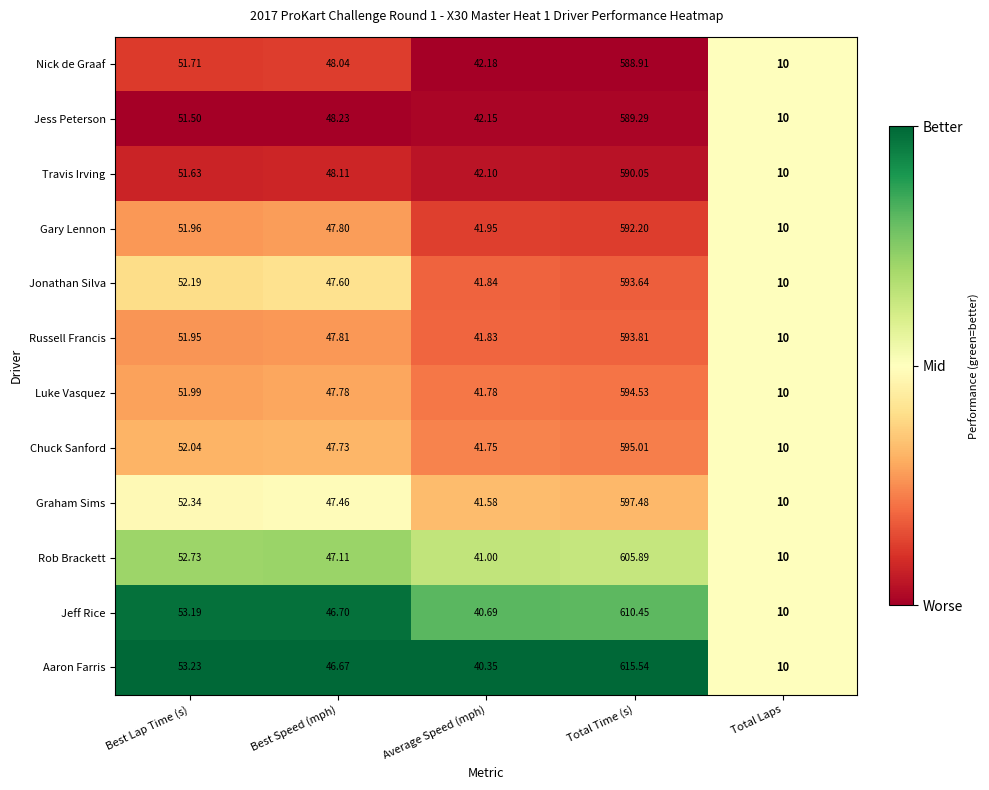

Which category has the highest value across all series?

Total Time (s)